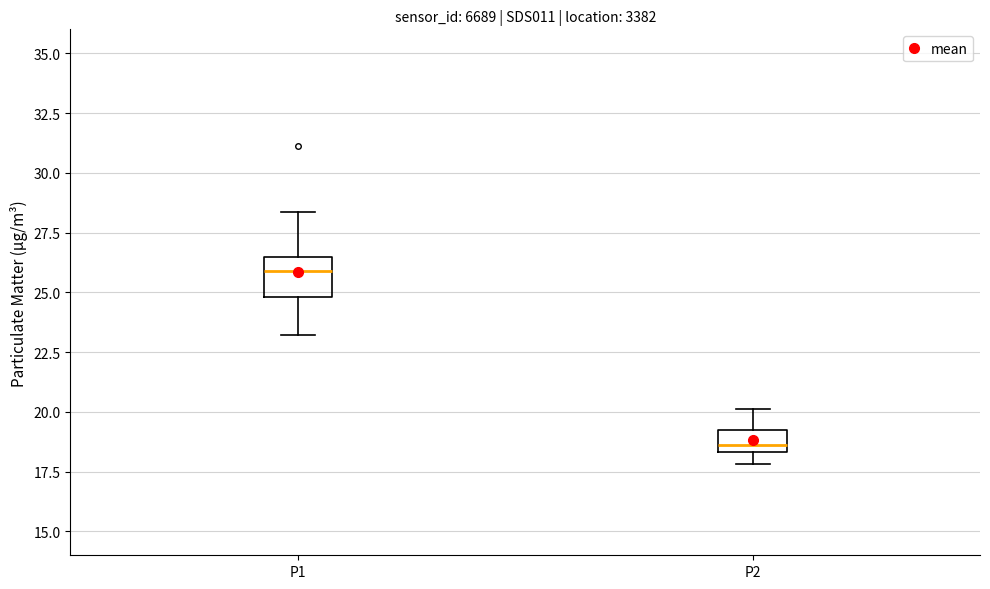

Reading left to right, transcribe this box plot: for each box, give where its median line is, the range the box spans, and where its two whiskers end, as read against the y-axis. The values are not printed on the chart, so give them approximately, as read against the axis.

P1: median 26.0, box 25.0 to 26.5, whiskers 23.0 to 28.5
P2: median 18.5 (just above the box's lower edge), box 18.5 to 19.0, whiskers 18.0 to 20.0